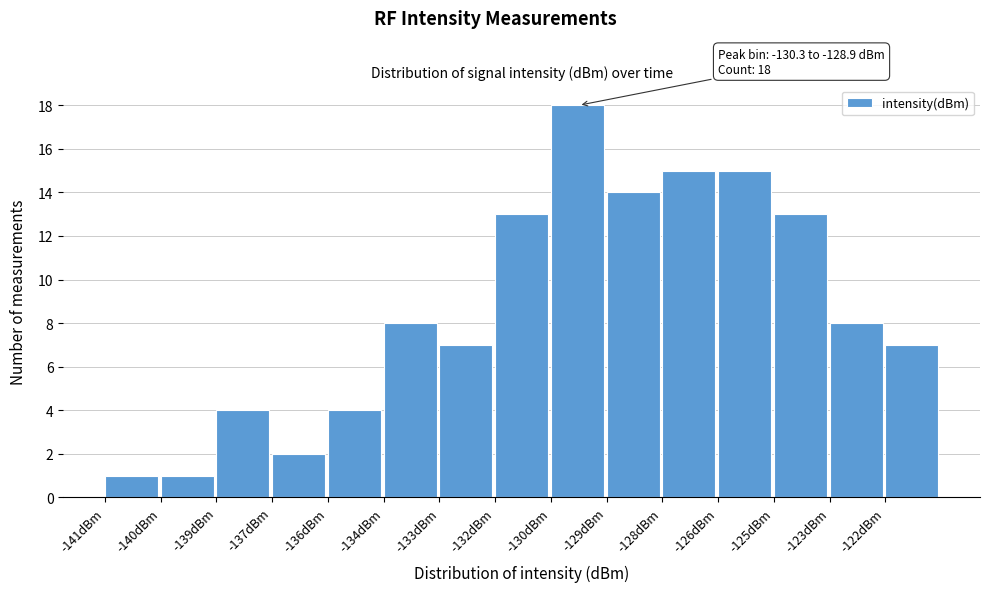

Reading left to right, what are all the values shown in this chart?

-141dBm=1	-140dBm=1	-139dBm=4	-137dBm=2	-136dBm=4	-134dBm=8	-133dBm=7	-132dBm=13	-130dBm=18	-129dBm=14	-128dBm=15	-126dBm=15	-125dBm=13	-123dBm=8	-122dBm=7